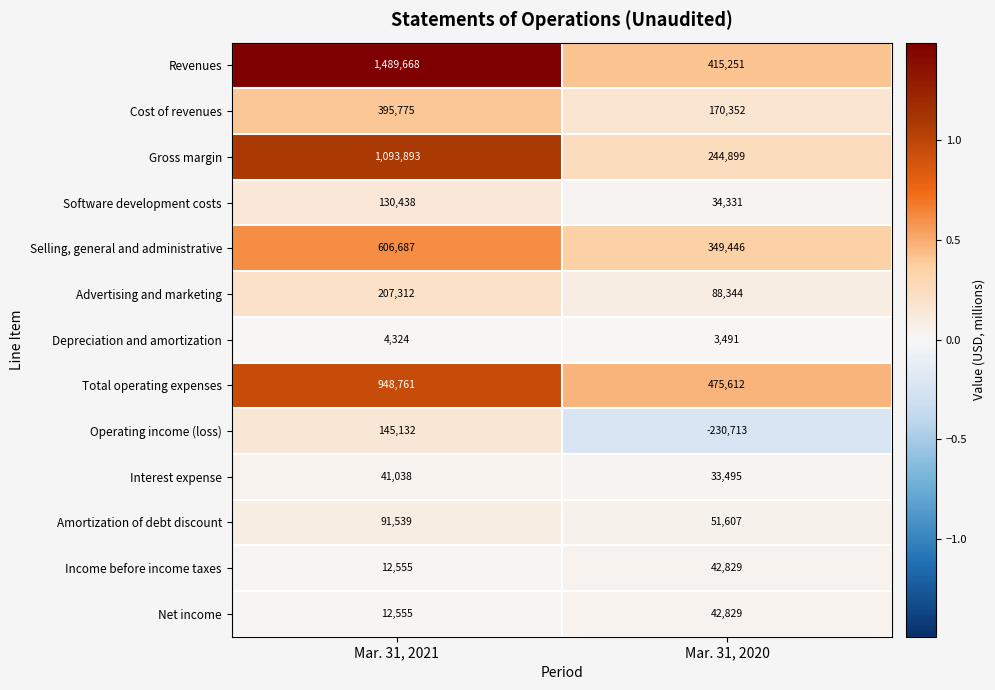

Reading left to right, extract all data points from this chart.

Revenues: 1489668	415251
Cost of revenues: 395775	170352
Gross margin: 1093893	244899
Software development costs: 130438	34331
Selling, general and administrative: 606687	349446
Advertising and marketing: 207312	88344
Depreciation and amortization: 4324	3491
Total operating expenses: 948761	475612
Operating income (loss): 145132	-230713
Interest expense: 41038	33495
Amortization of debt discount: 91539	51607
Income before income taxes: 12555	42829
Net income: 12555	42829